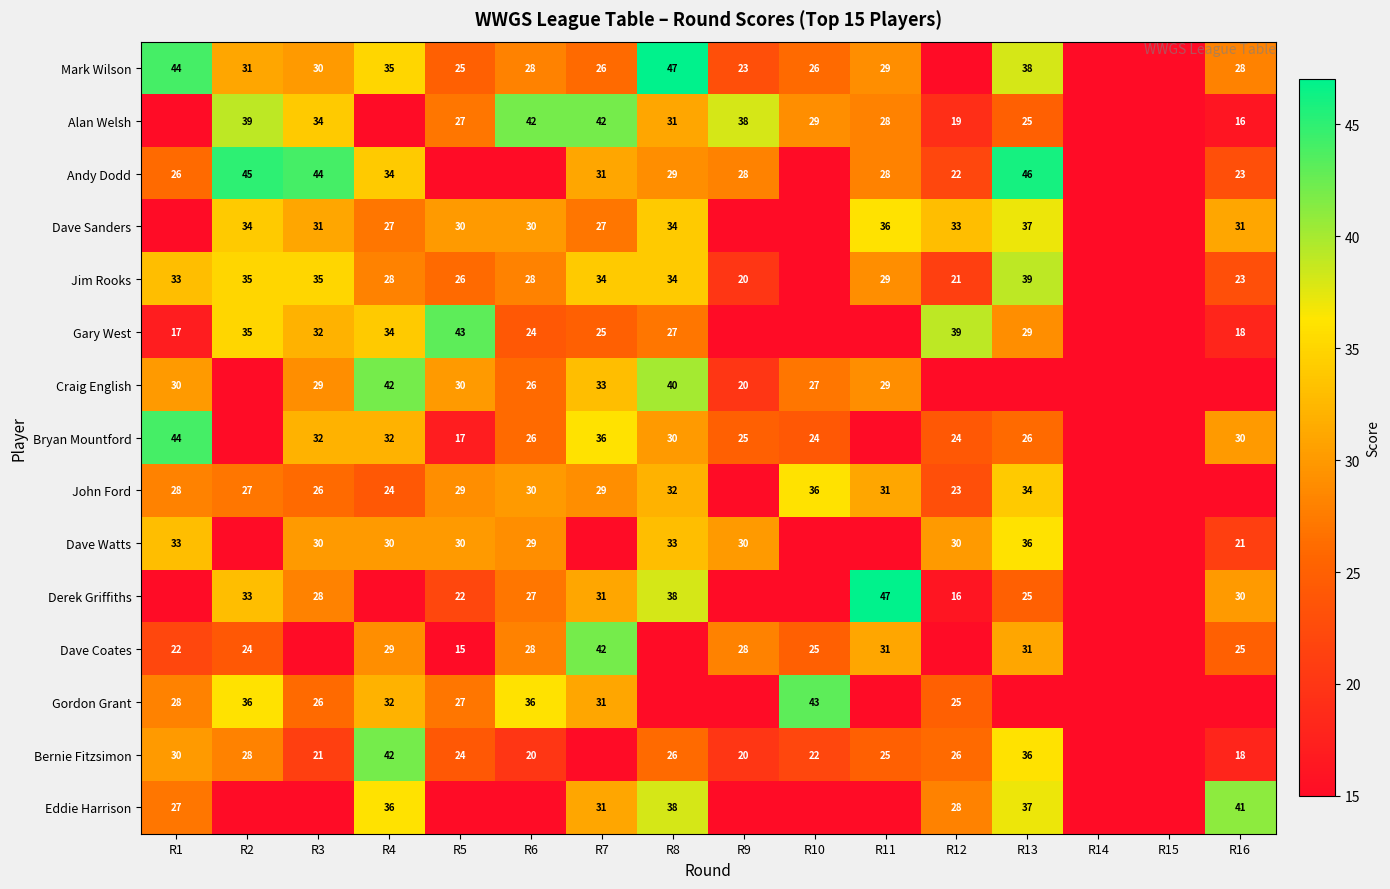

The John Ford series shows 11 at R3. True or false?

False